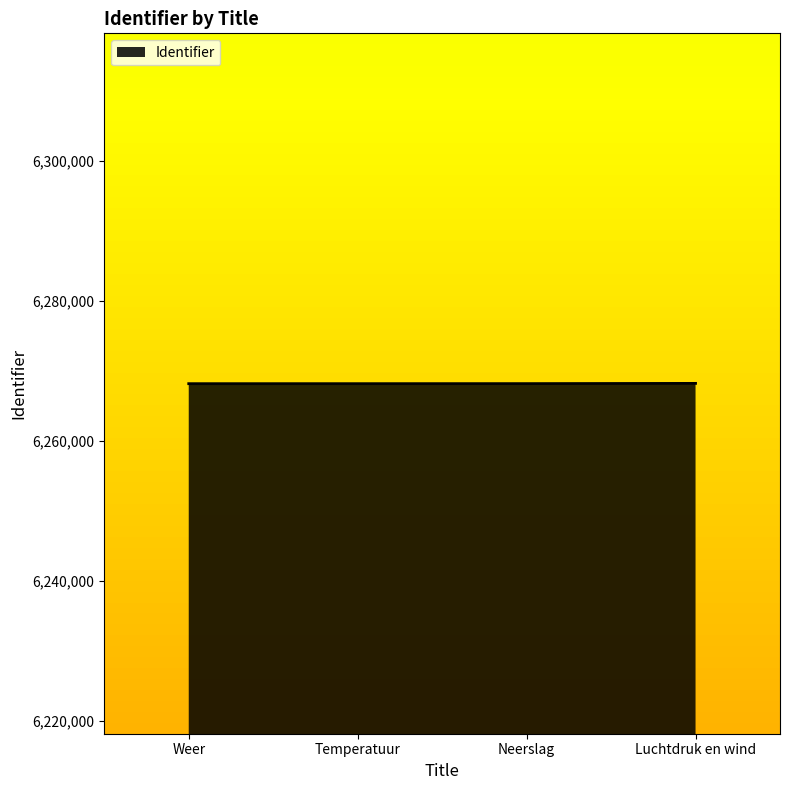

How many lines are shown in the chart?

1